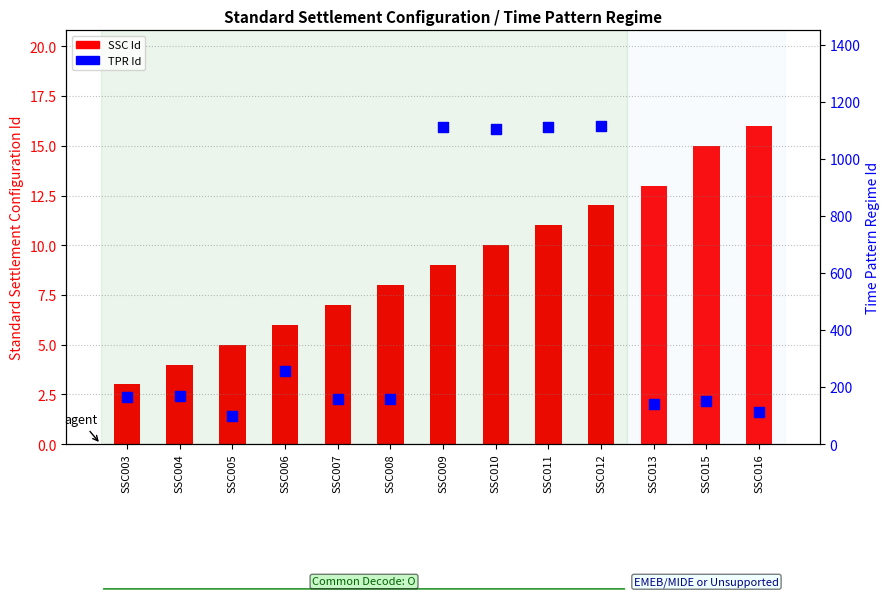

Which series contains the highest Y value?

TPR Id